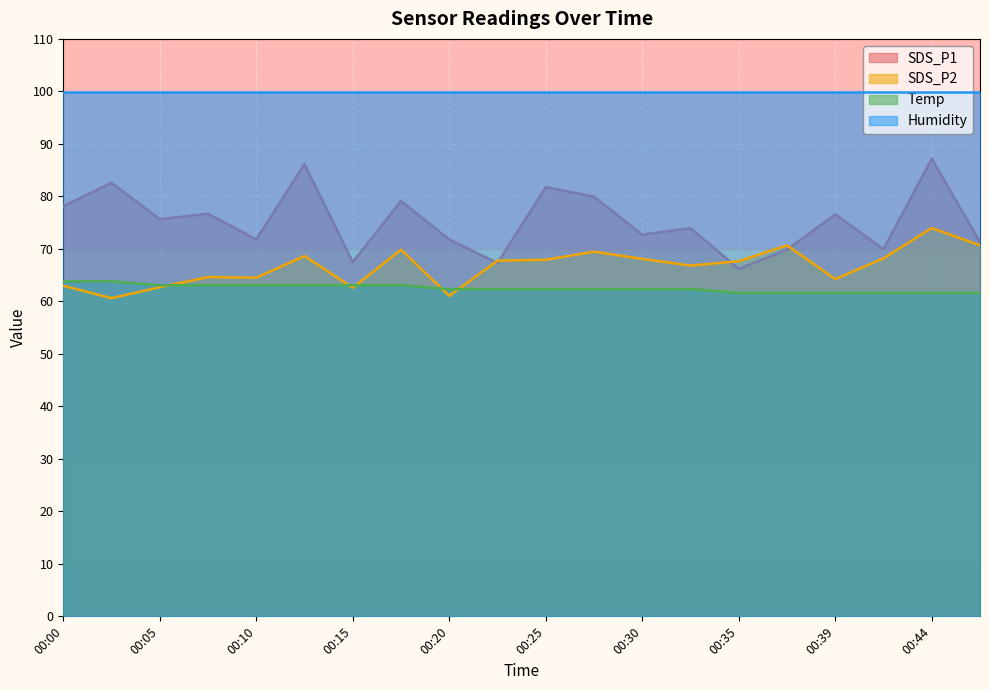

What is the difference between the maximum and minimum values in the SDS_P1 series?

21.0